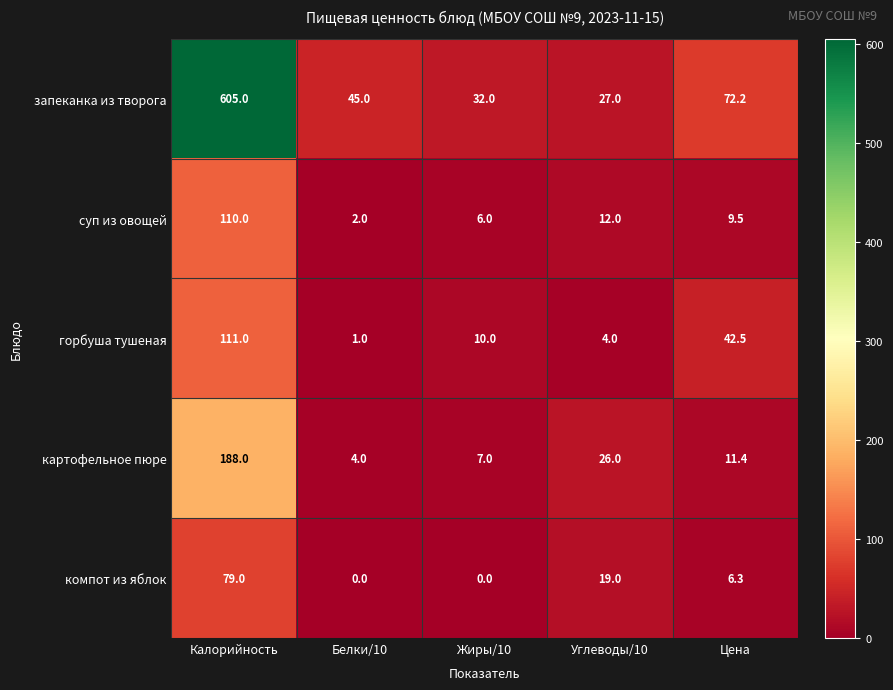

What is the maximum value shown in the chart?

605.0